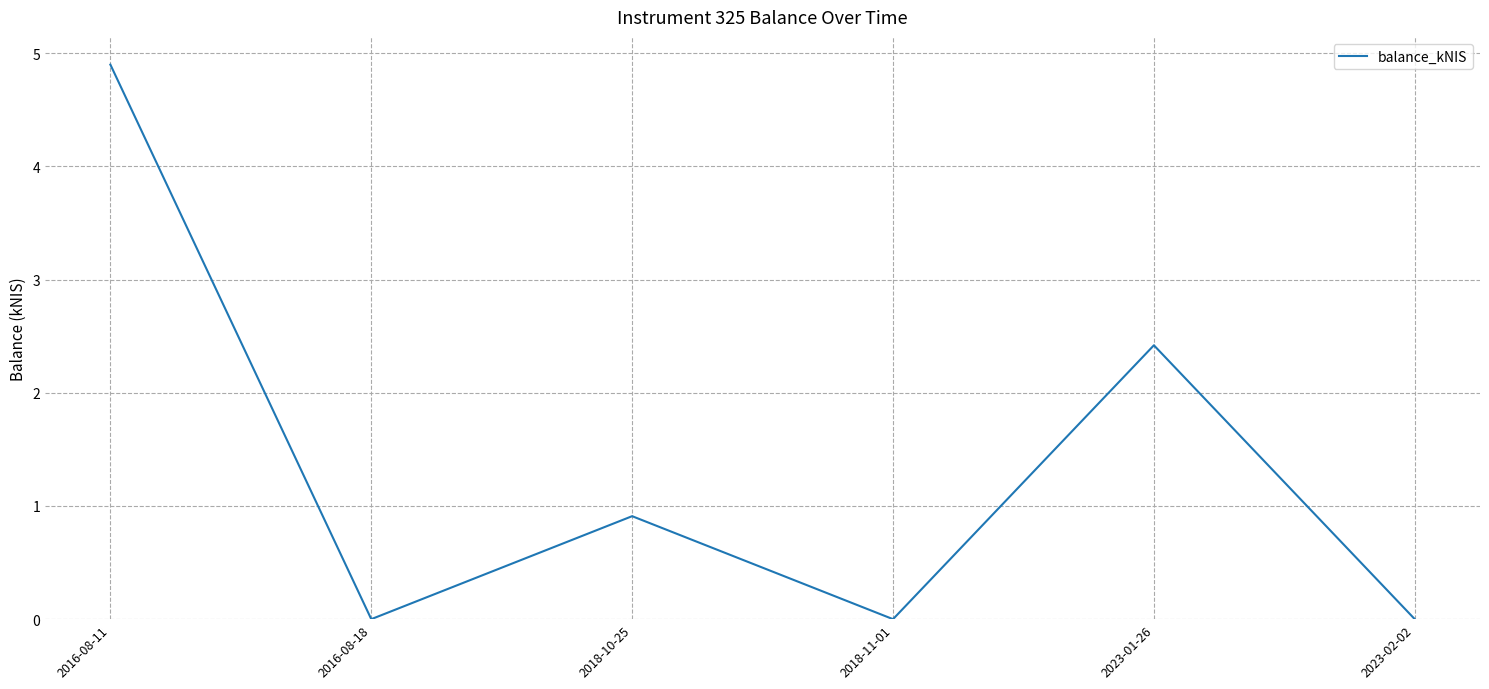

At which label is the value closest to 2?

2023-01-26